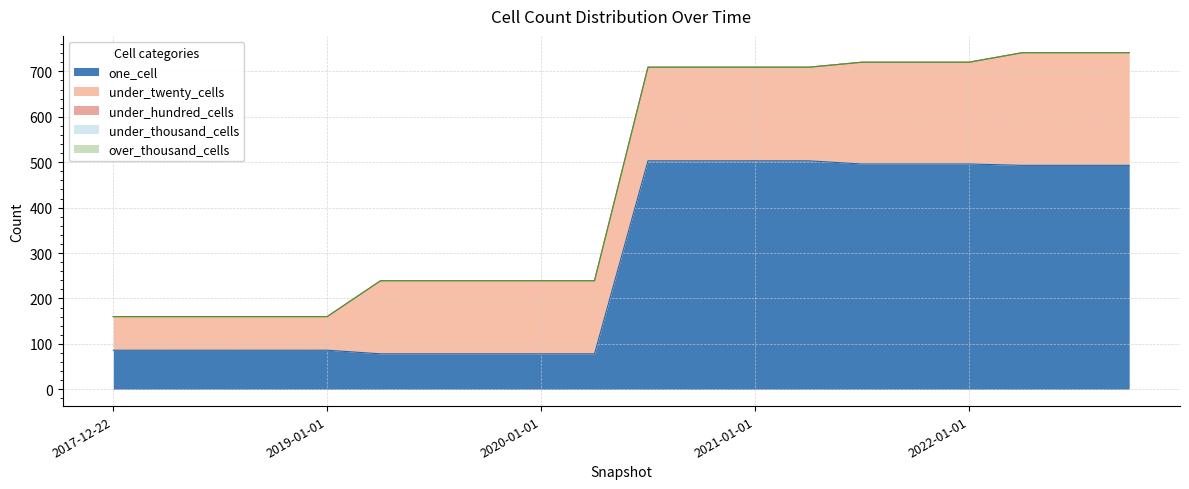

Which series has the largest total across all categories?

one_cell